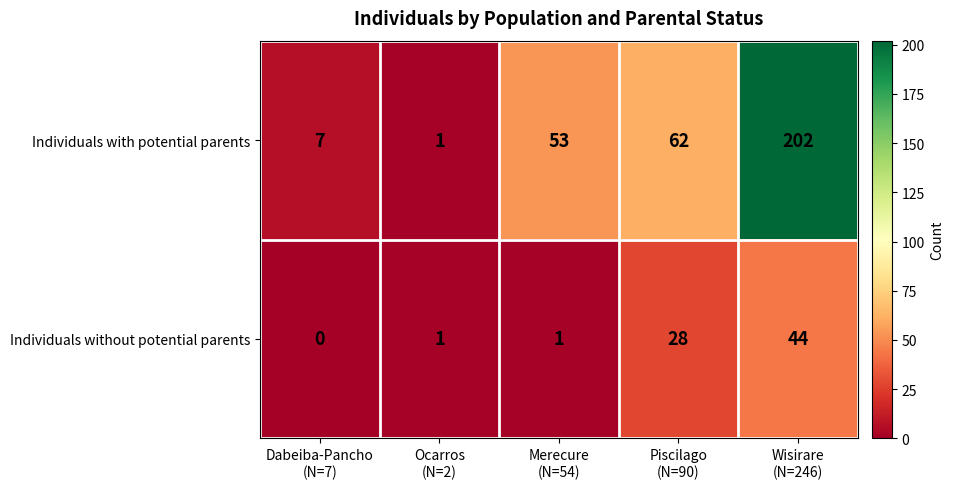

List the series in order of their overall mean, lowest first.

Individuals without potential parents, Individuals with potential parents